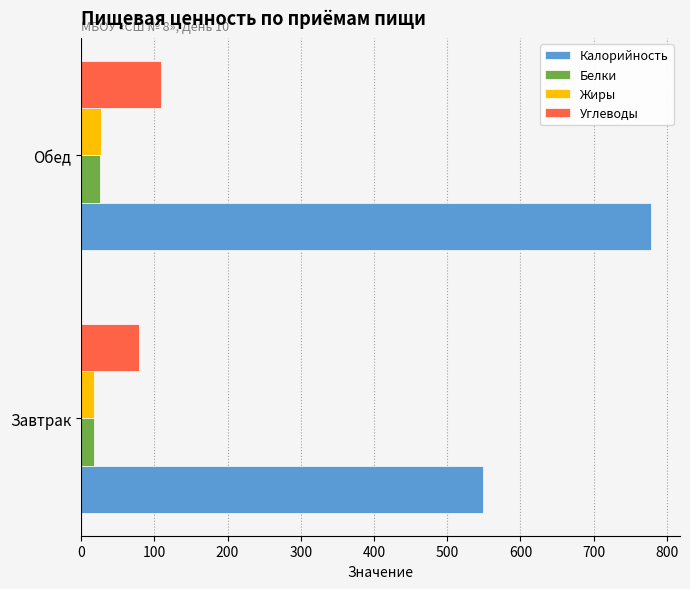

The value of Углеводы at Завтрак is 78.7. True or false?

True